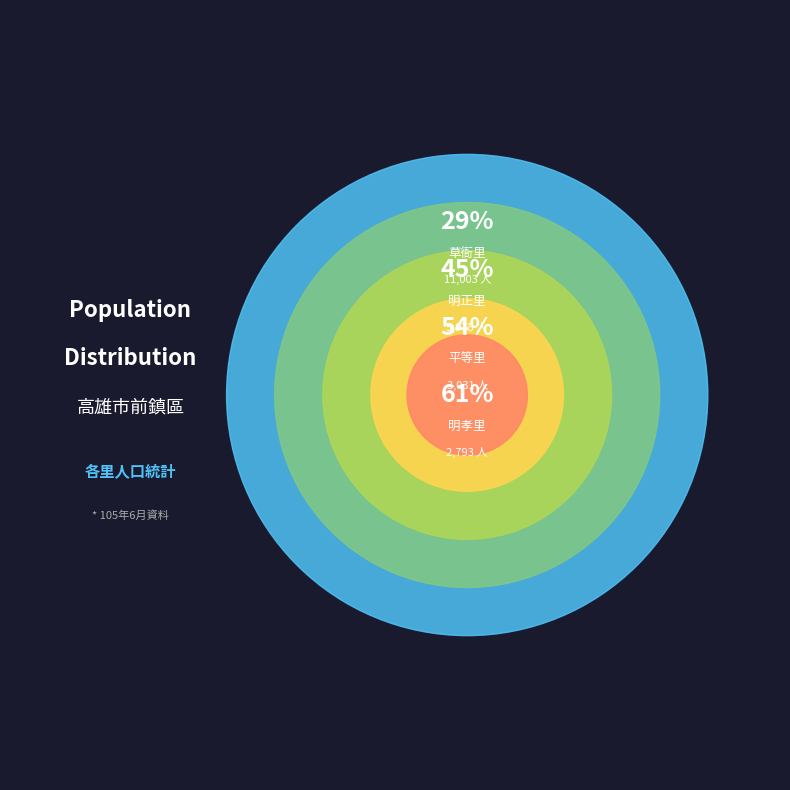

Is there a majority slice in this chart?

No